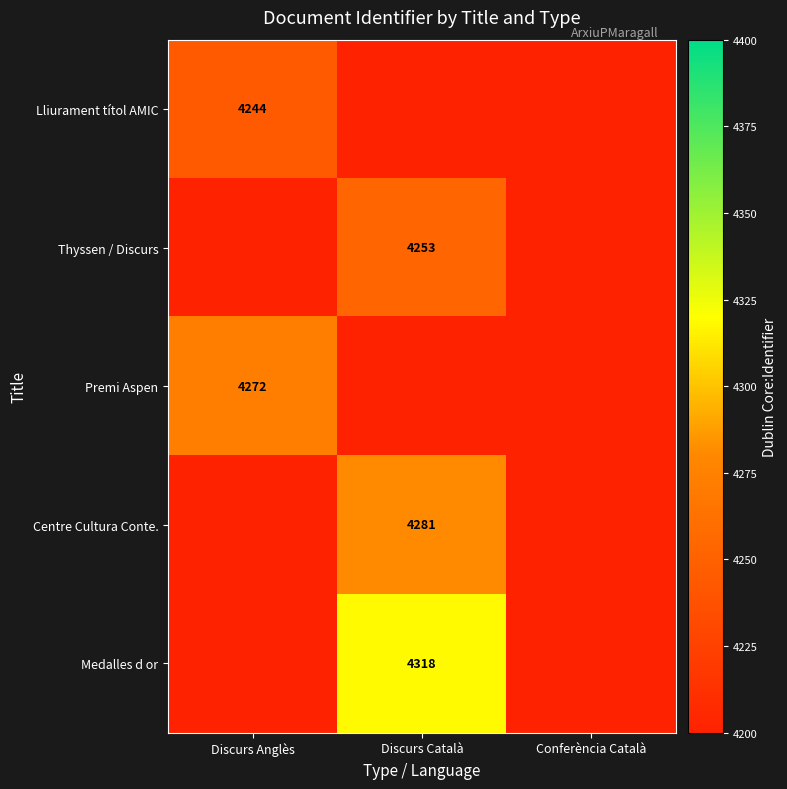

Is it true that Centre Cultura Conte. equals 4281 at Discurs Català?

True